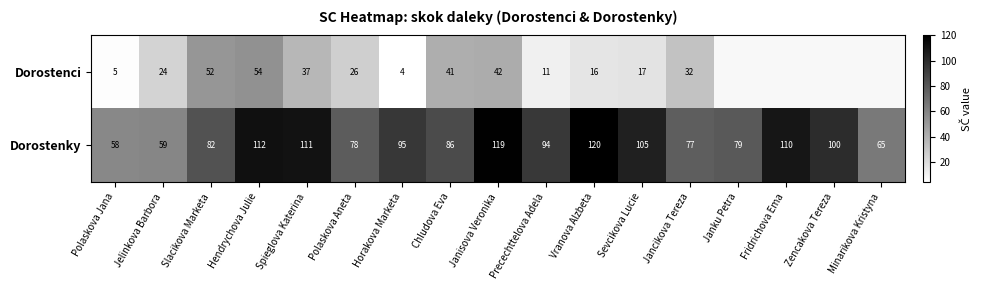

What is the difference between the highest and lowest values at Precechttelova Adela?

83